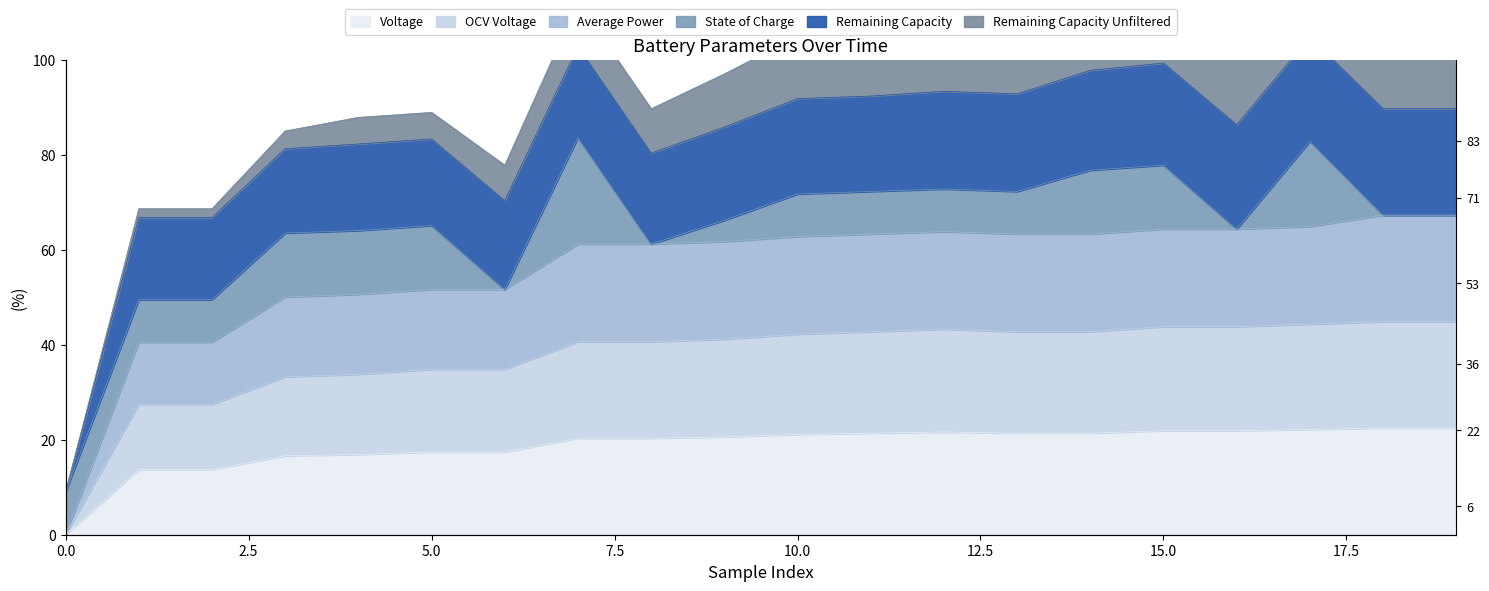

At which label is State of Charge closest to 33?

1